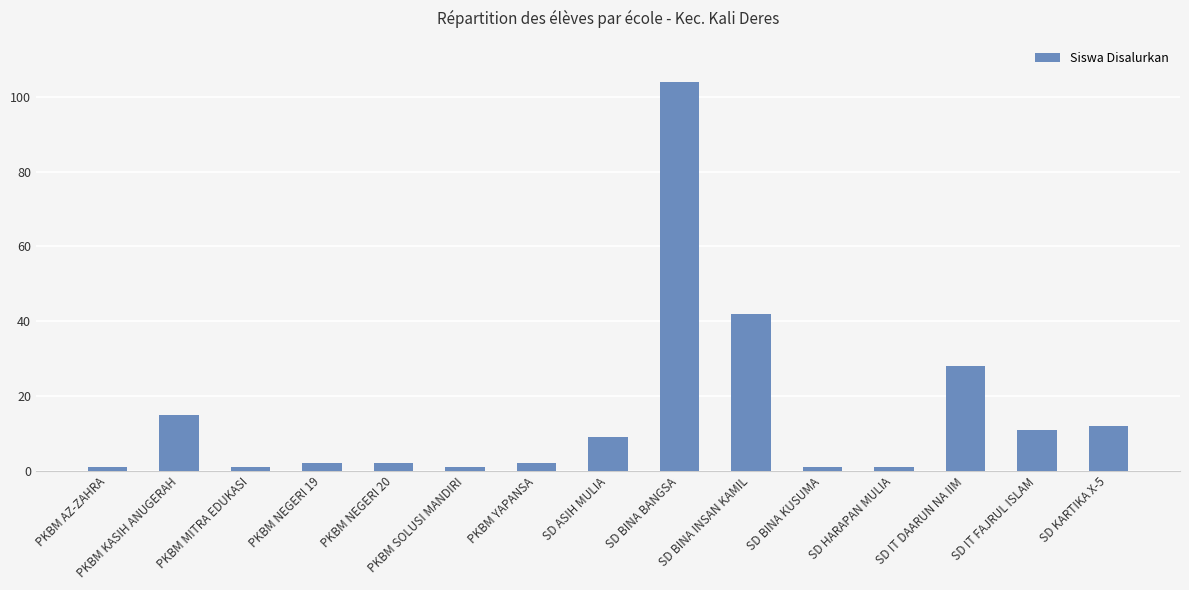

What is the label of the 8th bar from the right?

SD ASIH MULIA